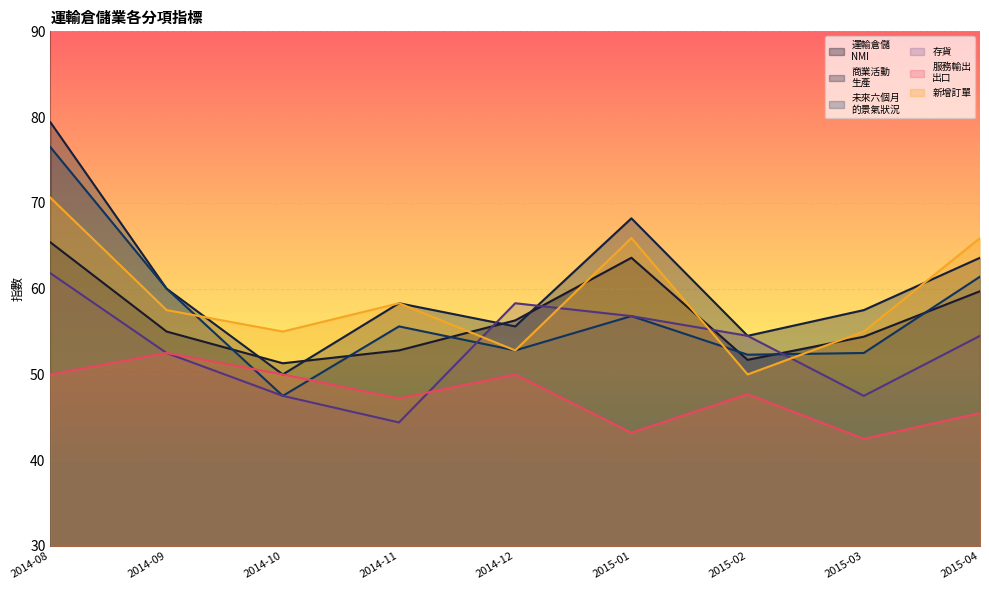

How many data points in 新增訂單 are less than 57?

4